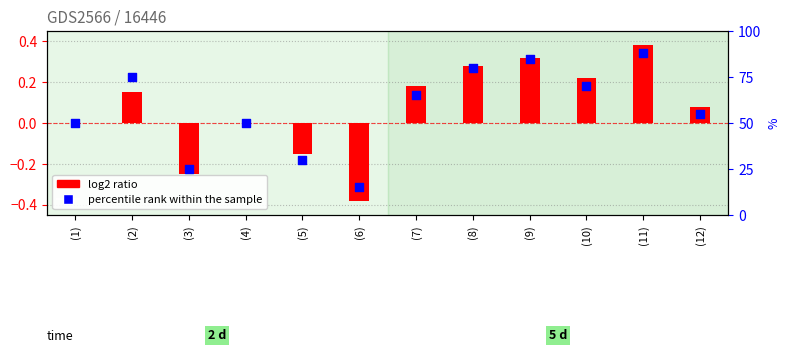

What is the total value across all series at (2)?

75.2